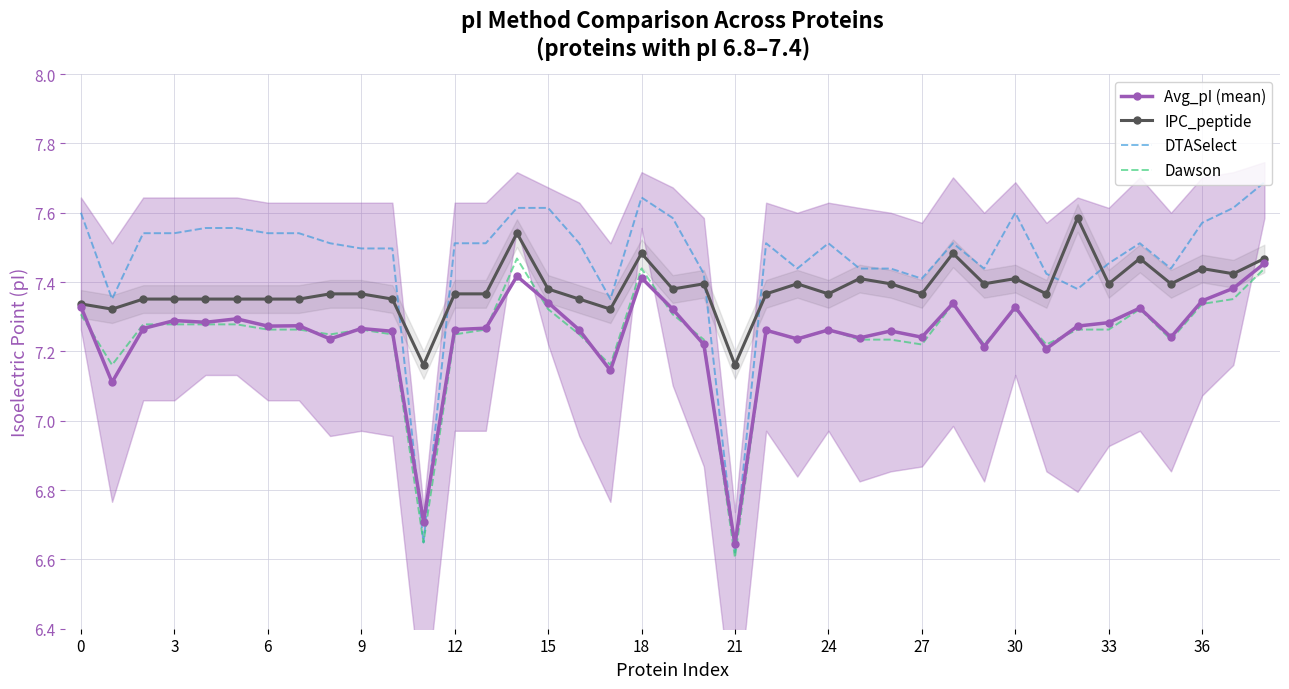

How many data points does each series have?

39